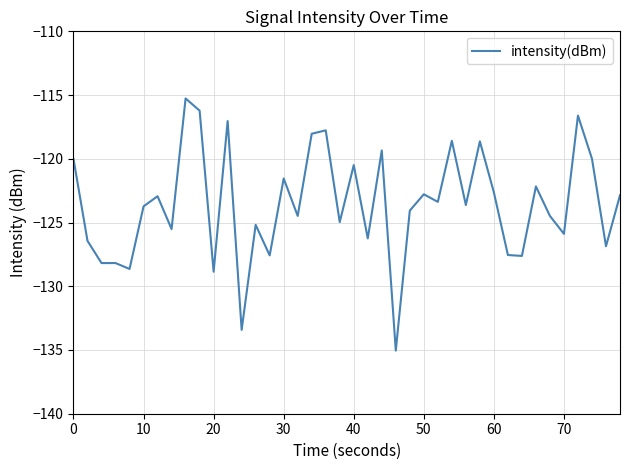

What is the difference between the second highest and minimum values?

18.8